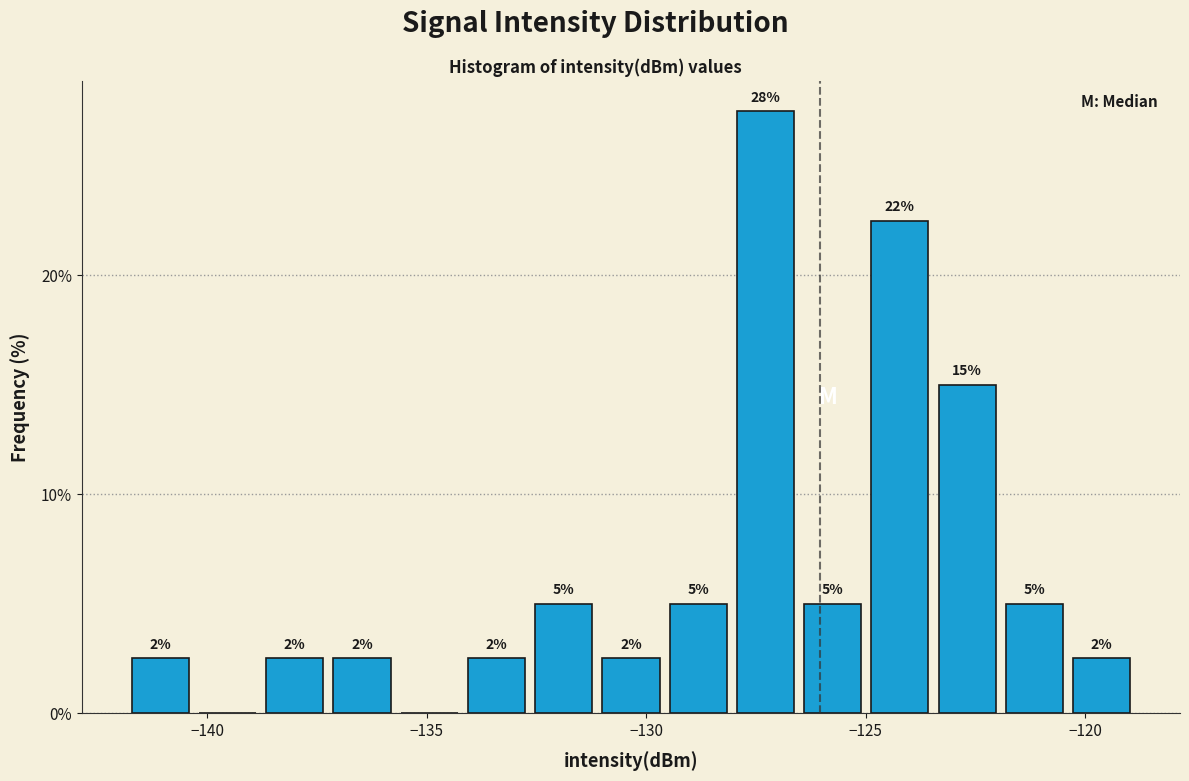

Read against the x-axis, roughly where is the centre of the tallest bar?

-127.5